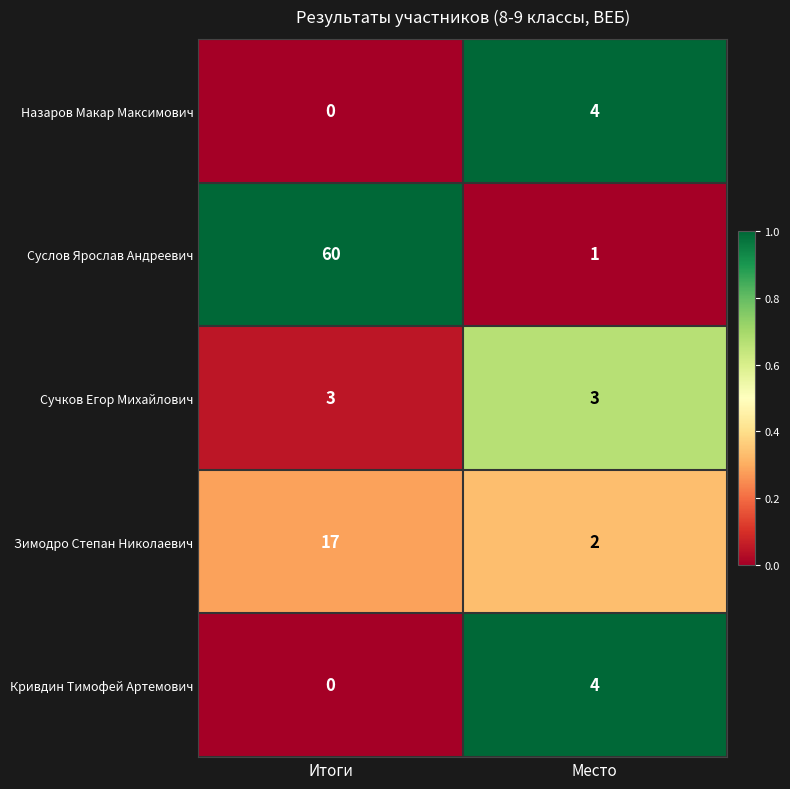

Read the Суслов Ярослав Андреевич value at Итоги.

60